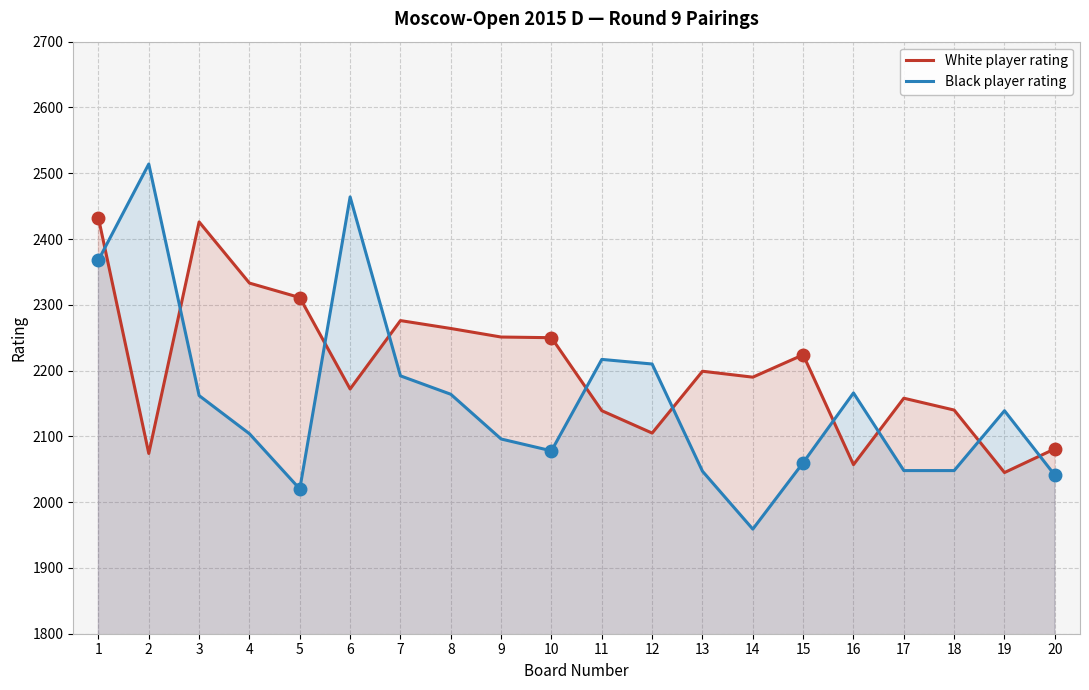

Reading right to left, list all the values displayed in this chart.

White player rating: 2081	2045	2140	2158	2057	2224	2190	2199	2105	2139	2250	2251	2264	2276	2172	2311	2333	2426	2074	2432
Black player rating: 2041	2139	2048	2048	2166	2060	1959	2047	2210	2217	2078	2096	2164	2192	2464	2020	2104	2162	2514	2368